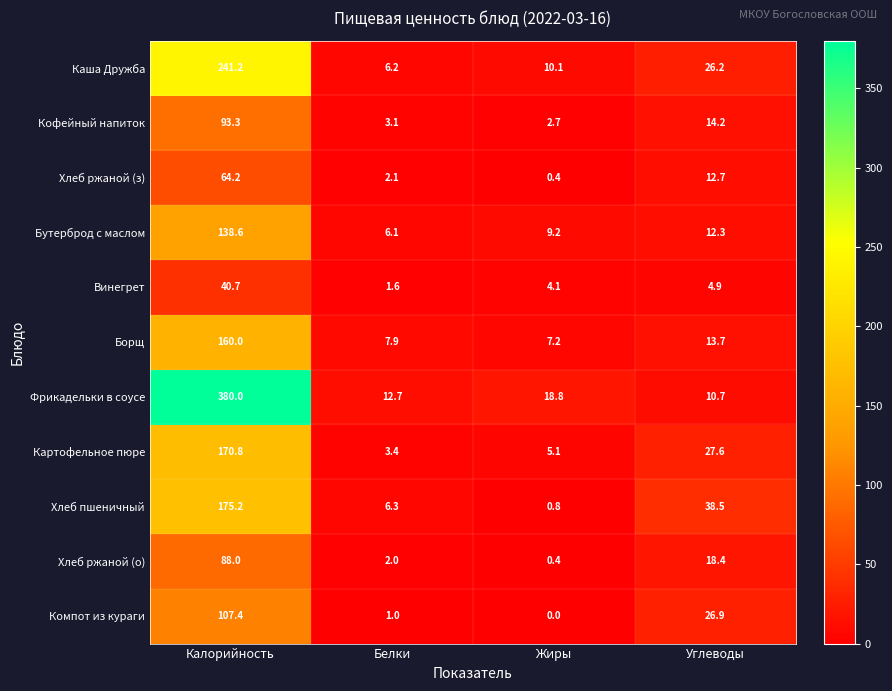

What is the difference between the Бутерброд с маслом values at Жиры and Белки?

3.1